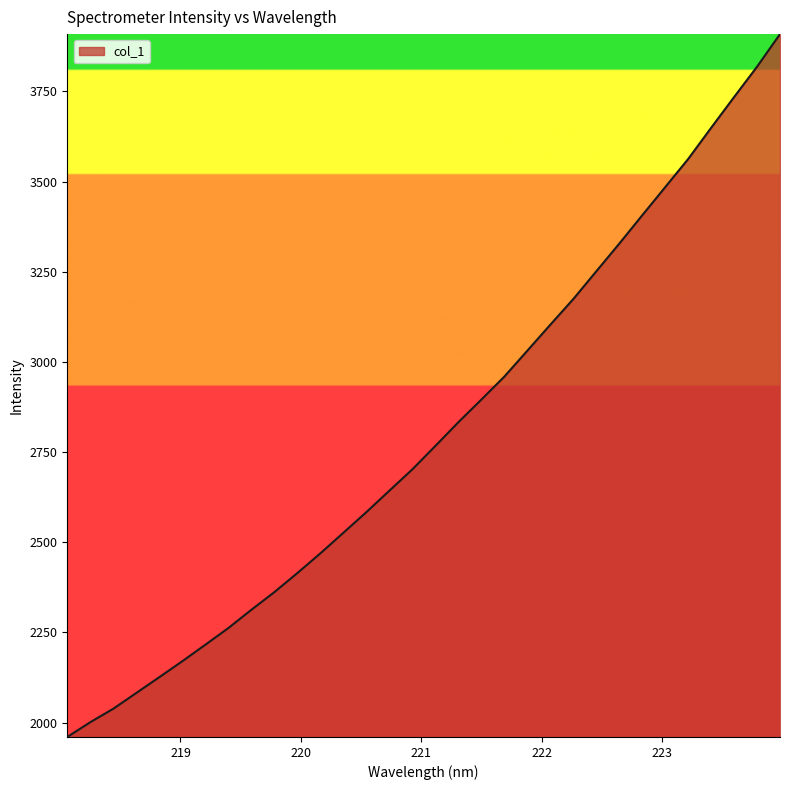

Count the number of values greater than 2767.

16